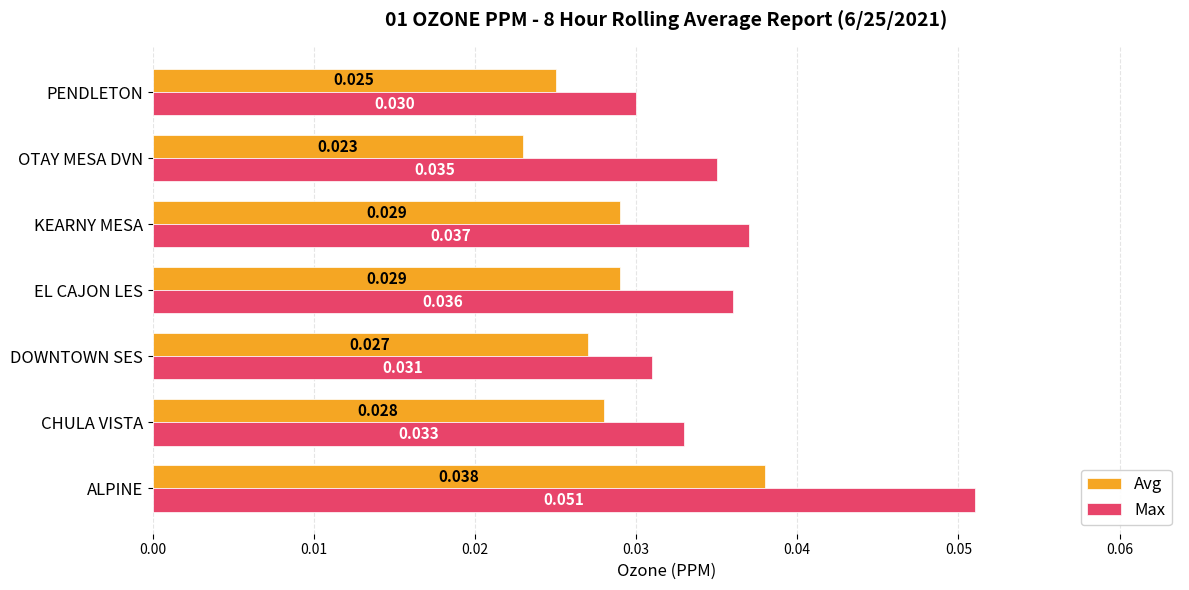

Where is Max nearest to the value 0?

PENDLETON